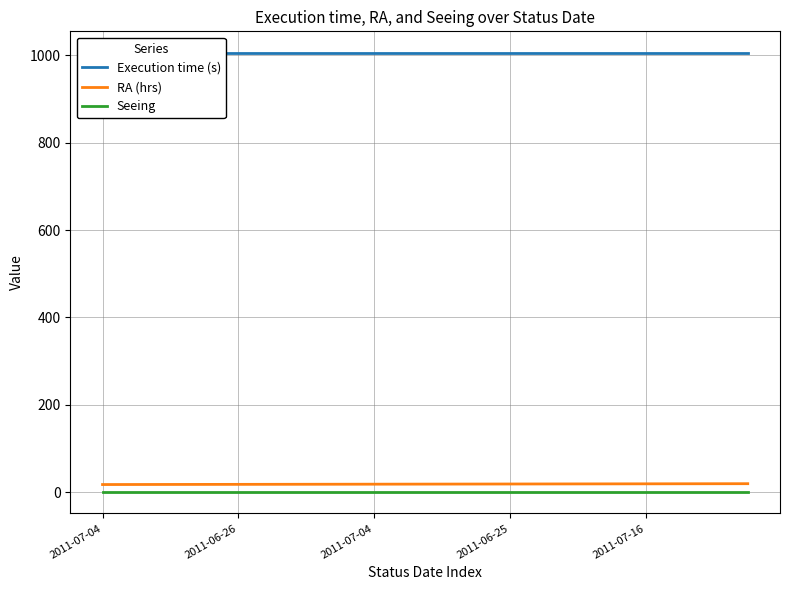

What is the value of the Execution time (s) point at the 4th from the left?

1005.0